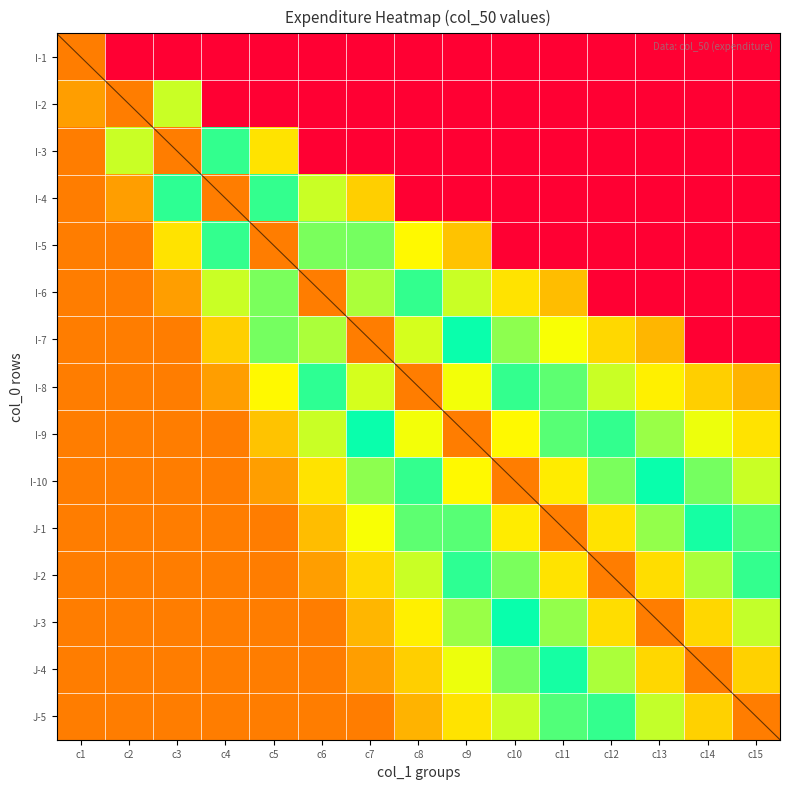

The I-8 series shows 0.4 at c12. True or false?

True